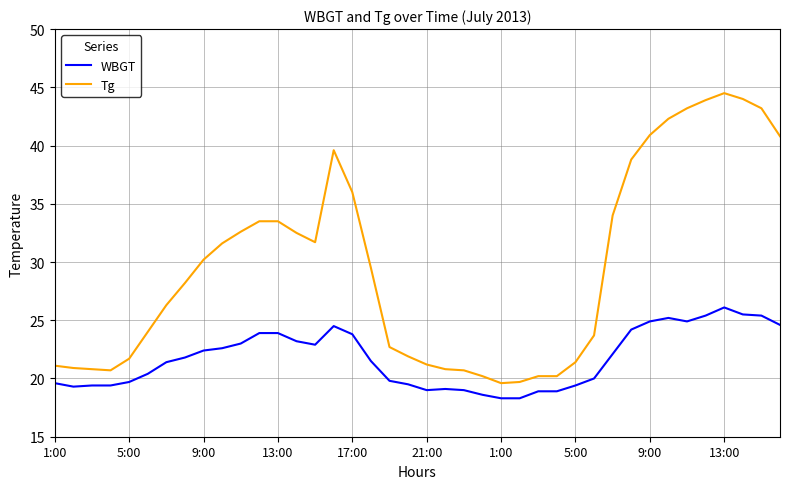

What is the minimum value shown in the chart?

18.3